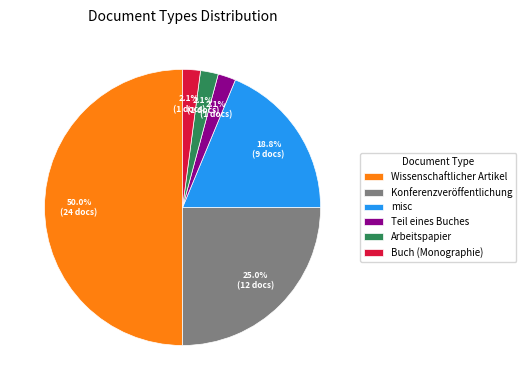

How many segments does this pie chart have?

6